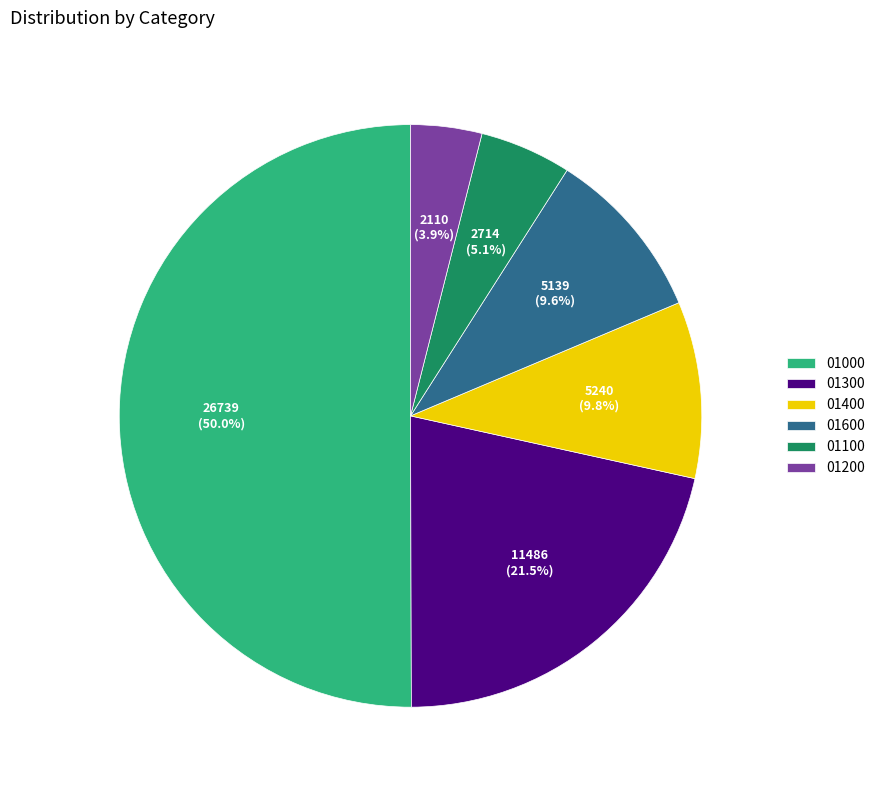

What percentage is the 01600 slice, to the nearest percent?

10%